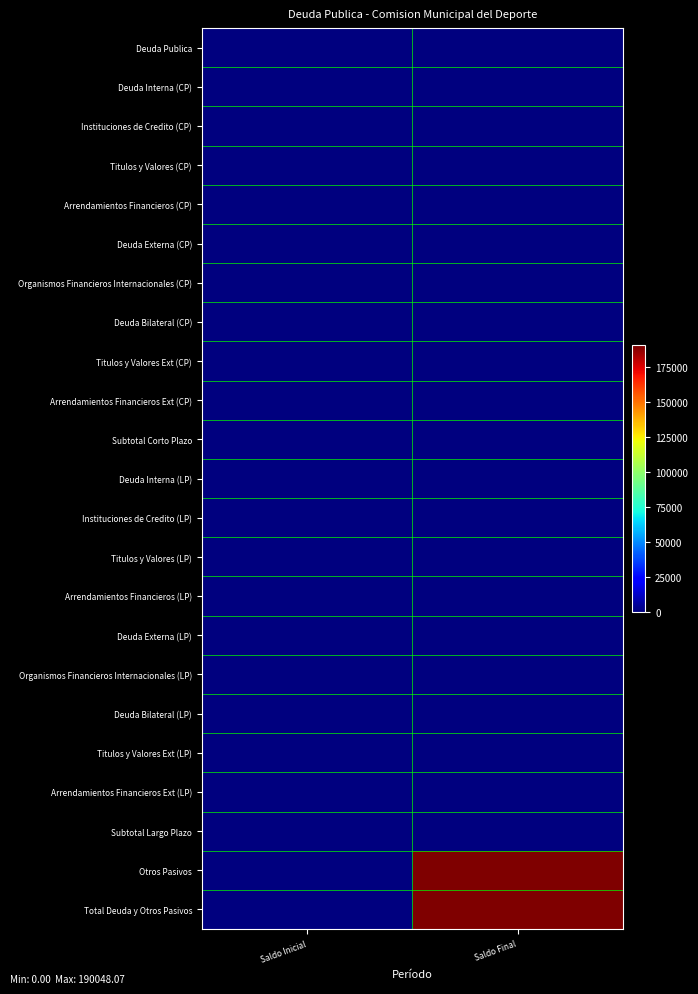

Rank the series by their maximum value, from highest to lowest.

Otros Pasivos, Total Deuda y Otros Pasivos, Deuda Publica, Deuda Interna (CP), Instituciones de Credito (CP), Titulos y Valores (CP), Arrendamientos Financieros (CP), Deuda Externa (CP), Organismos Financieros Internacionales (CP), Deuda Bilateral (CP), Titulos y Valores Ext (CP), Arrendamientos Financieros Ext (CP), Subtotal Corto Plazo, Deuda Interna (LP), Instituciones de Credito (LP), Titulos y Valores (LP), Arrendamientos Financieros (LP), Deuda Externa (LP), Organismos Financieros Internacionales (LP), Deuda Bilateral (LP), Titulos y Valores Ext (LP), Arrendamientos Financieros Ext (LP), Subtotal Largo Plazo